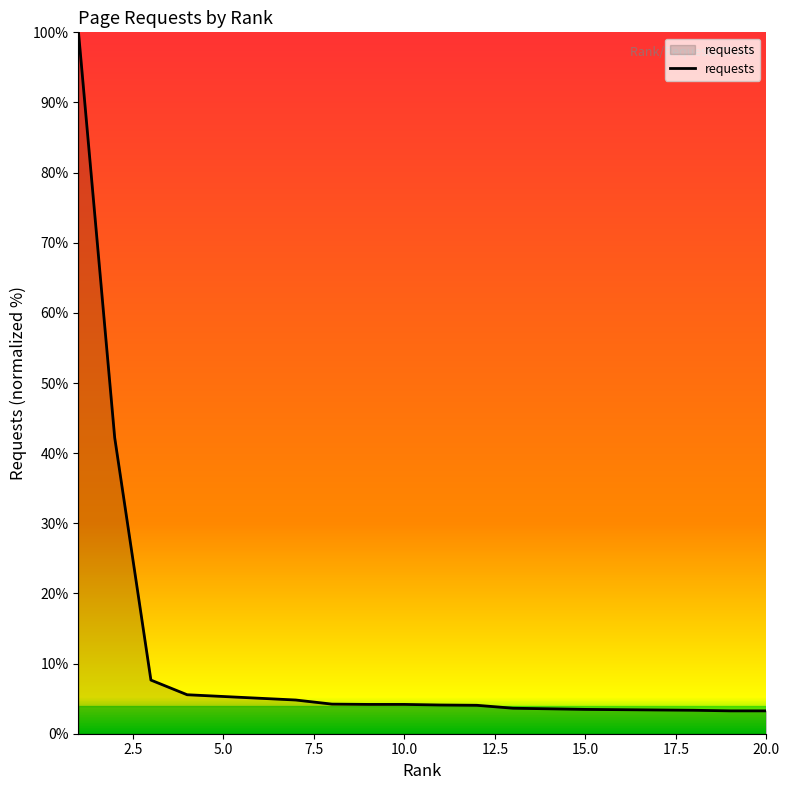

What is the difference between the maximum and minimum values?

96.7